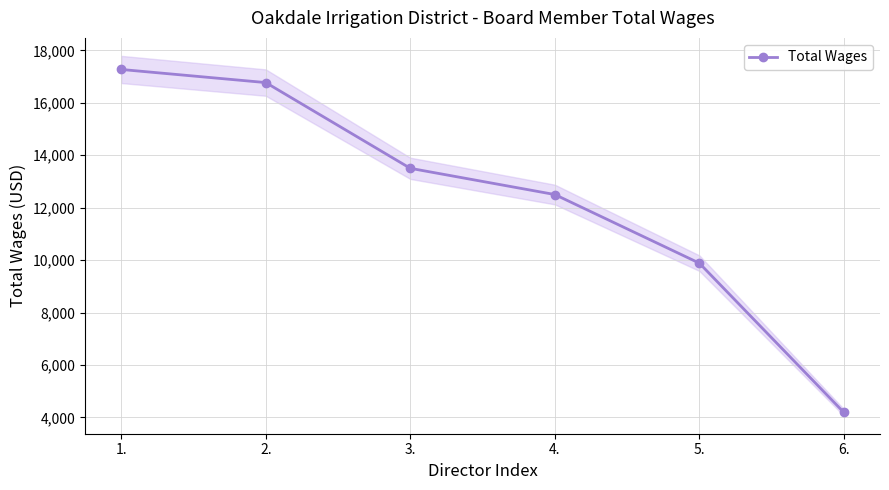

Where is the data nearest to the value 10730?

5.